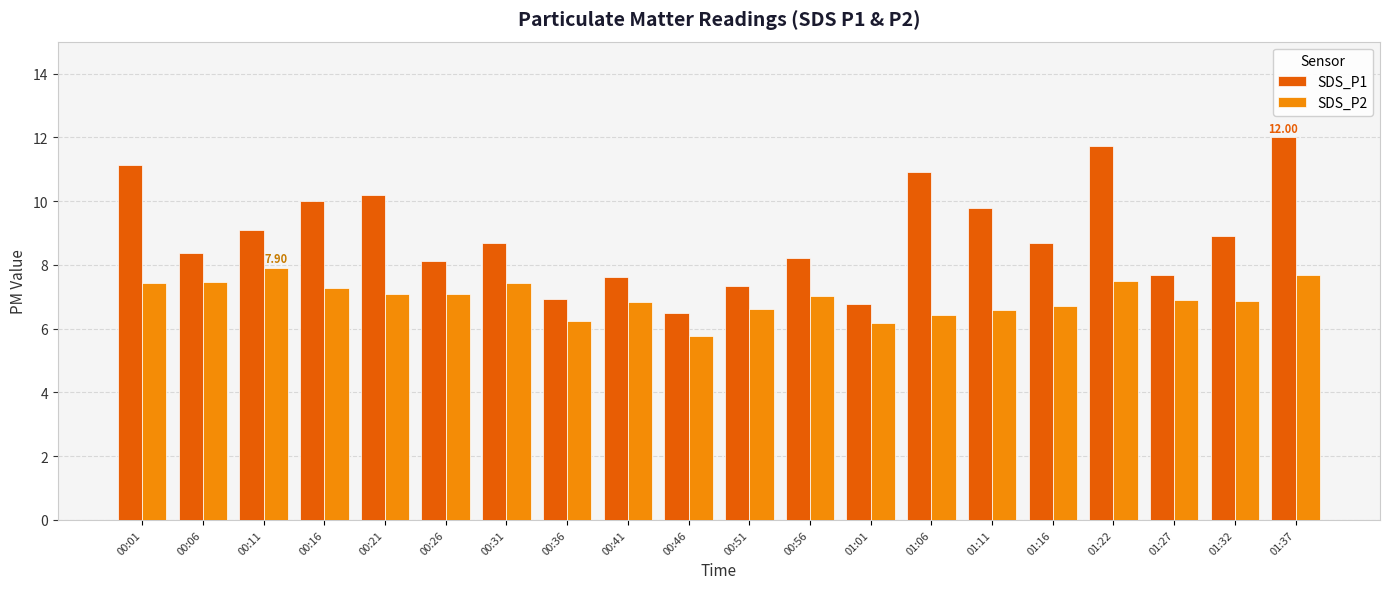

What is the total value across all series at 00:06?

15.8